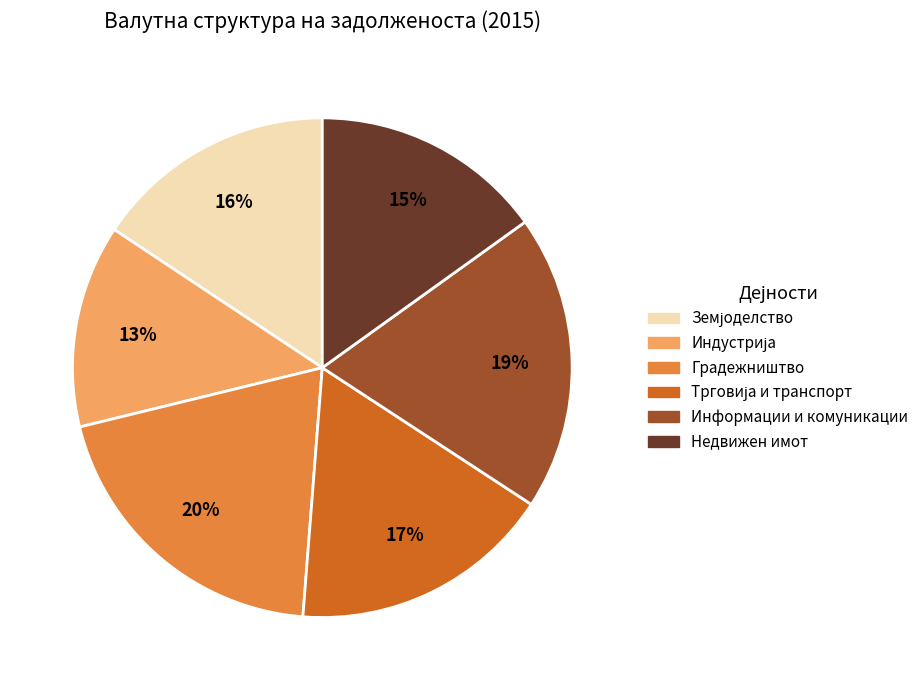

Is there any slice that represents more than half of the pie?

No